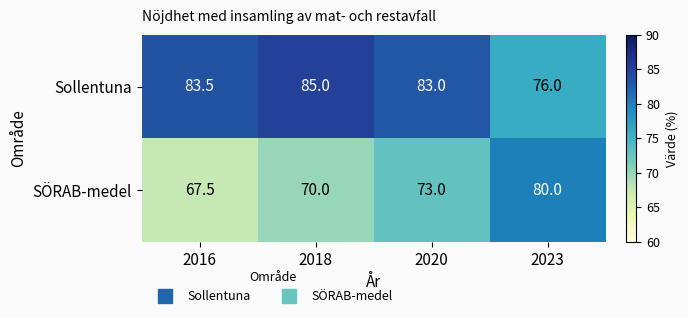

What is the spread (max minus min) of values at 2023?

4.0